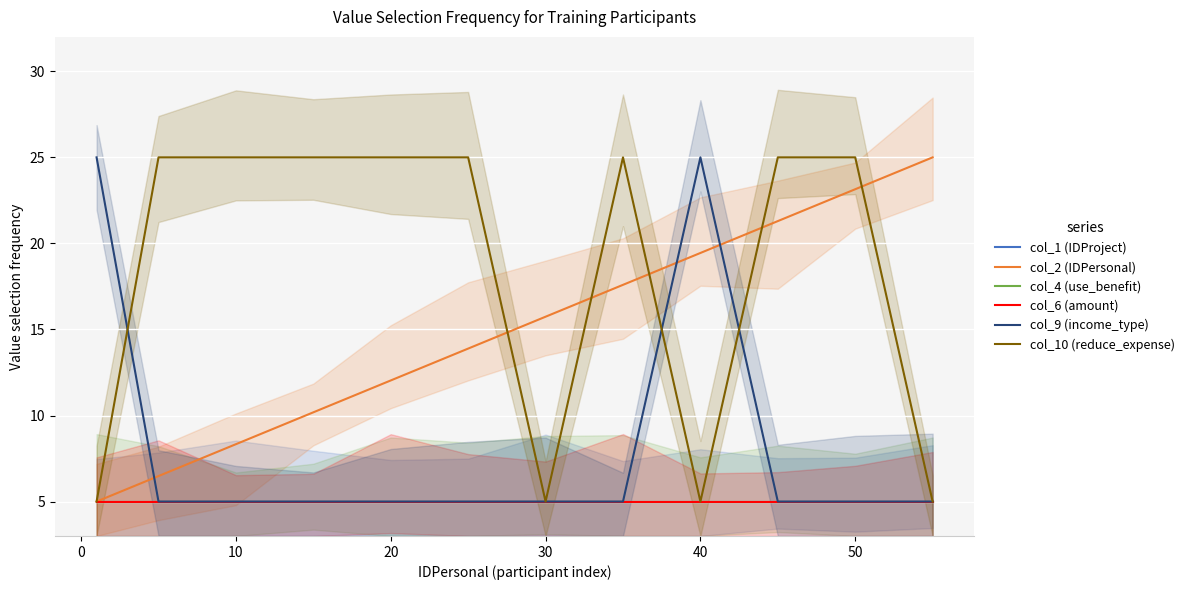

Does the chart display data point markers on the line(s)?

No